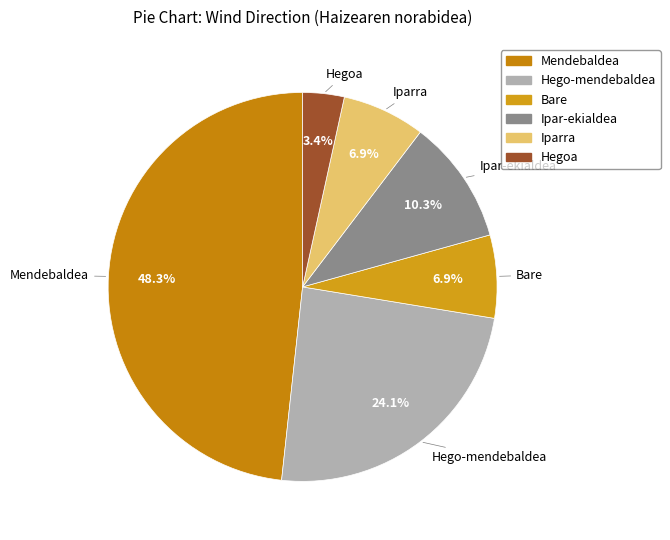

To the nearest percent, what portion does Hegoa represent?

3%